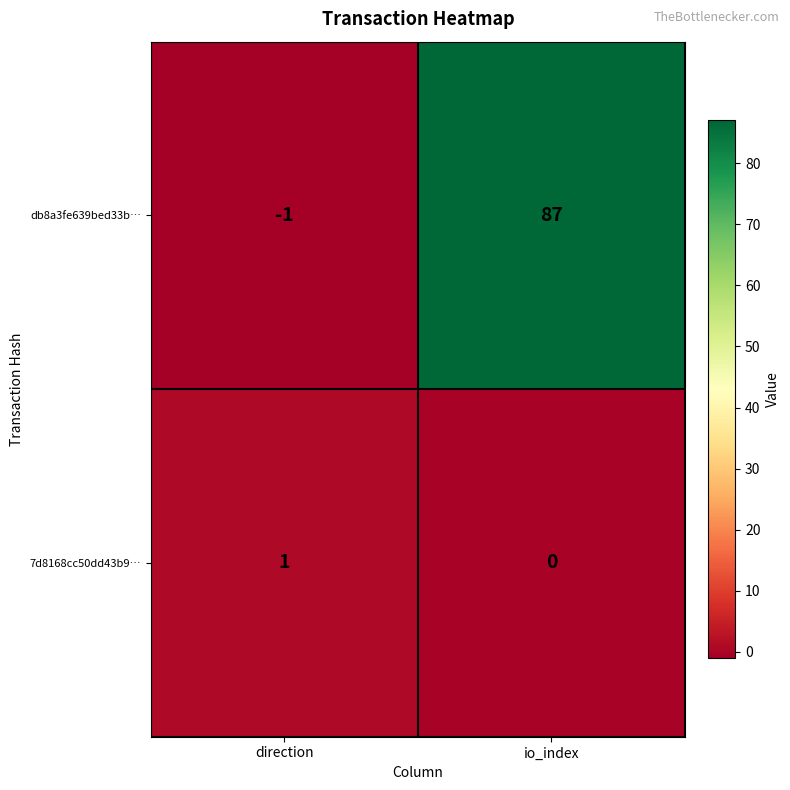

The 7d8168cc50dd43b9… series shows 0 at direction. True or false?

False